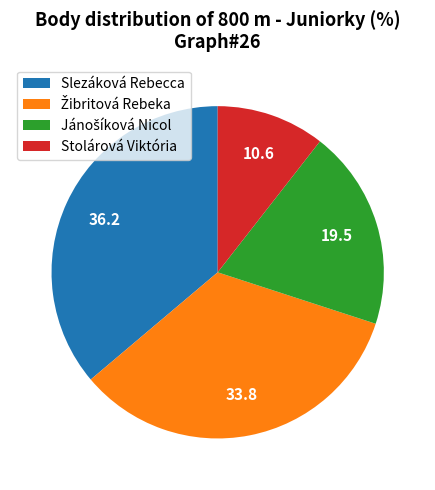

True or false: Slezáková Rebecca accounts for 48% of the total.

False